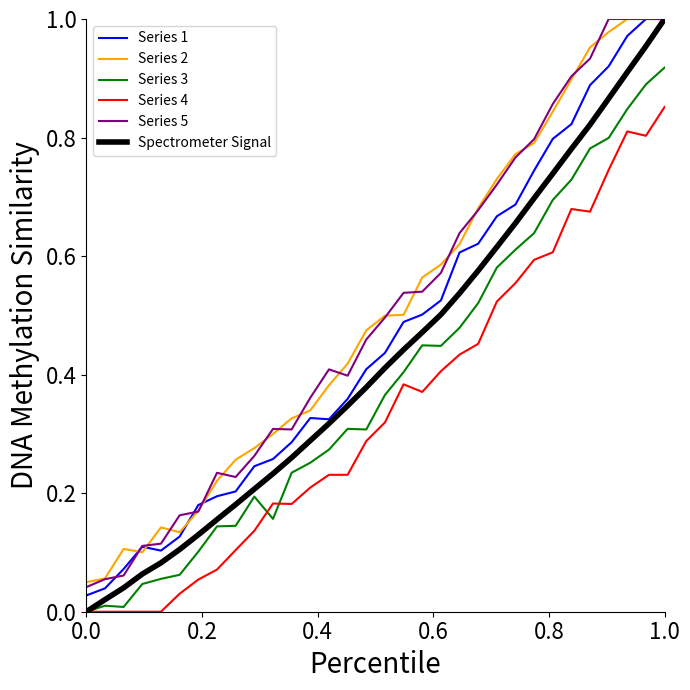

True or false: Series 4 and Series 5 cross at least once.

False